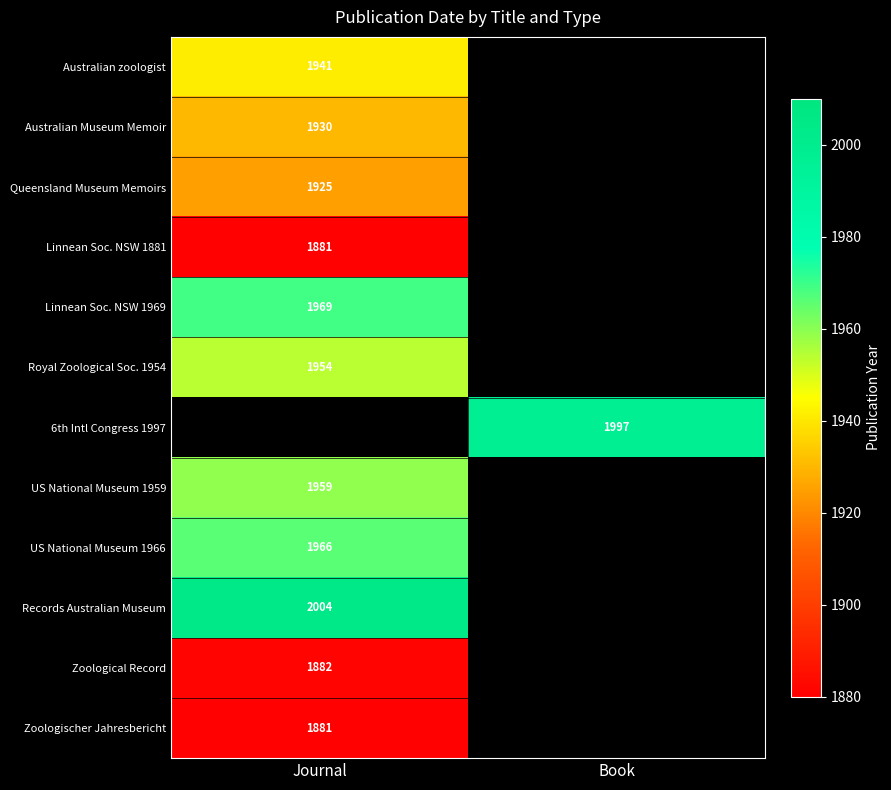

The Records Australian Museum series shows 2772 at Journal. True or false?

False